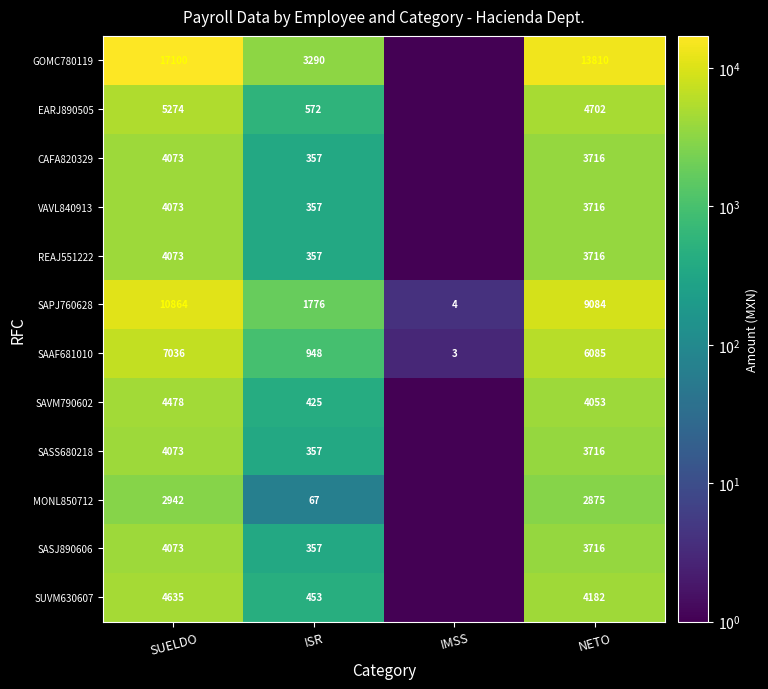

At how many categories does at least one series exceed 13343?

2